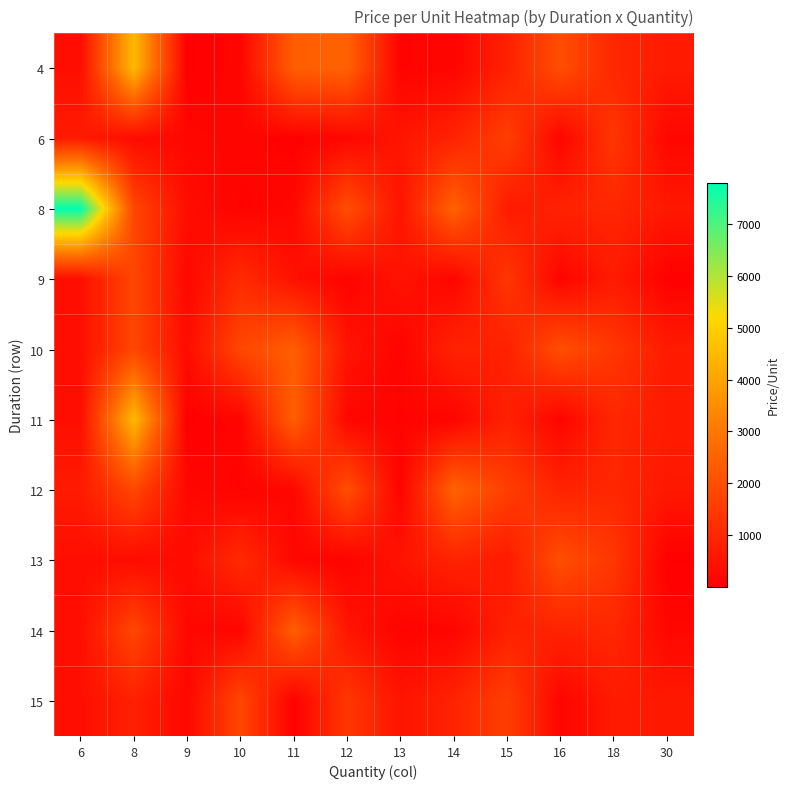

Which series has the largest range (max minus min)?

8